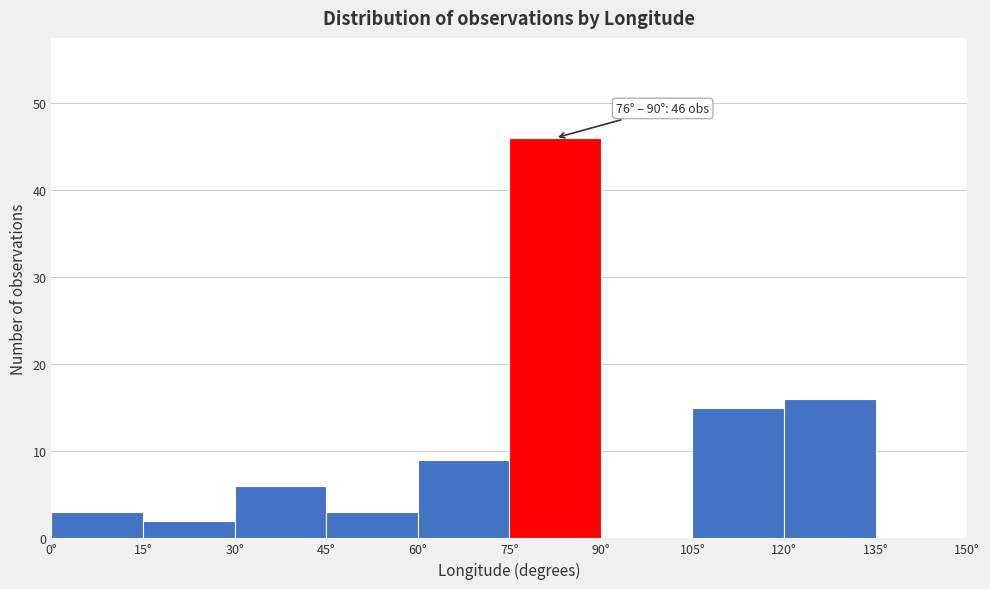

Over which range of the x-axis is the bar tallest?

75 to 90